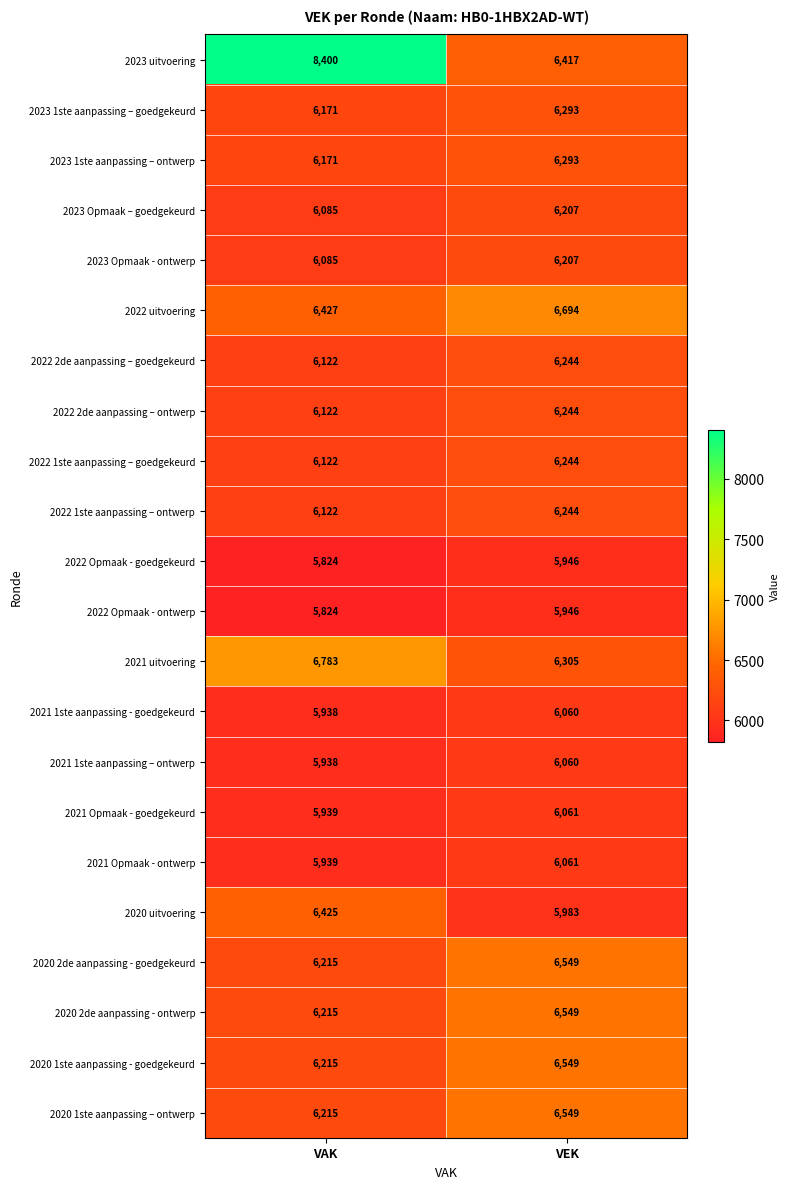

What is the greatest value displayed?

8400